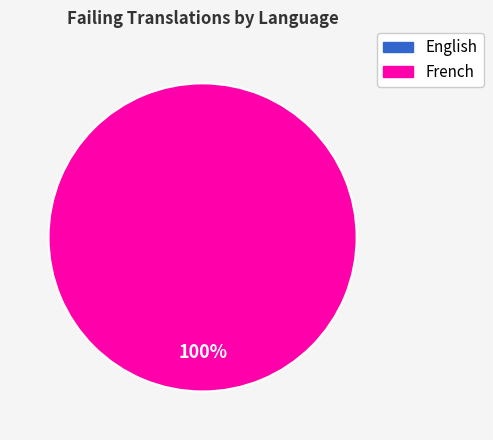

How many slices are in this pie chart?

2